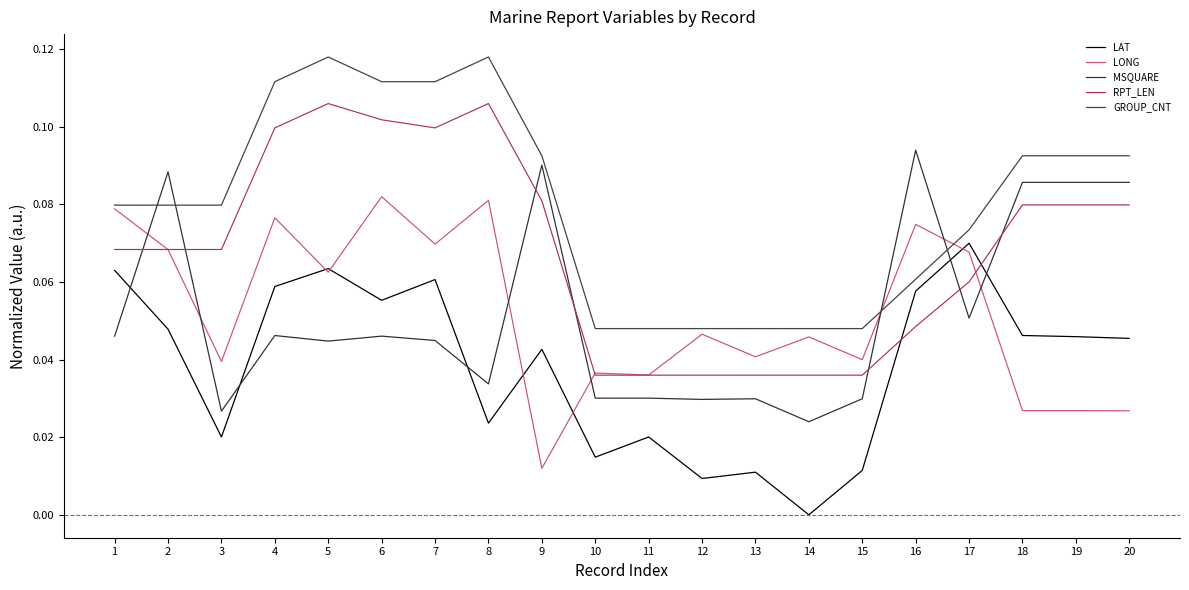

Reading left to right, transcribe all the data shown in this chart.

LAT: 1=0.1	2=0.0	3=0.0	4=0.1	5=0.1	6=0.1	7=0.1	8=0.0	9=0.0	10=0.0	11=0.0	12=0.0	13=0.0	14=0.0	15=0.0	16=0.1	17=0.1	18=0.0	19=0.0	20=0.0
LONG: 1=0.1	2=0.1	3=0.0	4=0.1	5=0.1	6=0.1	7=0.1	8=0.1	9=0.0	10=0.0	11=0.0	12=0.0	13=0.0	14=0.0	15=0.0	16=0.1	17=0.1	18=0.0	19=0.0	20=0.0
MSQUARE: 1=0.0	2=0.1	3=0.0	4=0.0	5=0.0	6=0.0	7=0.0	8=0.0	9=0.1	10=0.0	11=0.0	12=0.0	13=0.0	14=0.0	15=0.0	16=0.1	17=0.1	18=0.1	19=0.1	20=0.1
RPT_LEN: 1=0.1	2=0.1	3=0.1	4=0.1	5=0.1	6=0.1	7=0.1	8=0.1	9=0.1	10=0.0	11=0.0	12=0.0	13=0.0	14=0.0	15=0.0	16=0.0	17=0.1	18=0.1	19=0.1	20=0.1
GROUP_CNT: 1=0.1	2=0.1	3=0.1	4=0.1	5=0.1	6=0.1	7=0.1	8=0.1	9=0.1	10=0.0	11=0.0	12=0.0	13=0.0	14=0.0	15=0.0	16=0.1	17=0.1	18=0.1	19=0.1	20=0.1